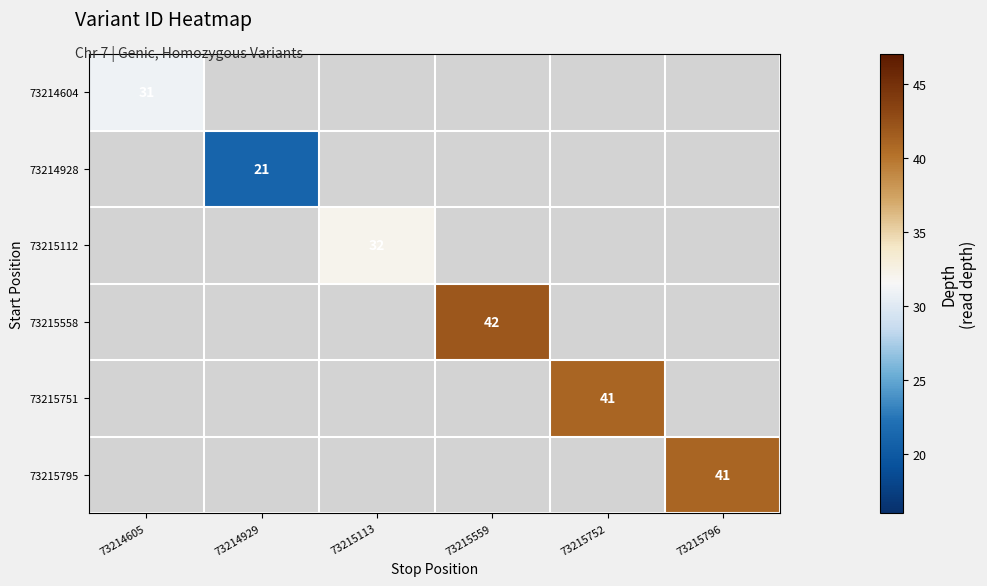

Is it true that 73215795 equals 54 at 73215796?

False